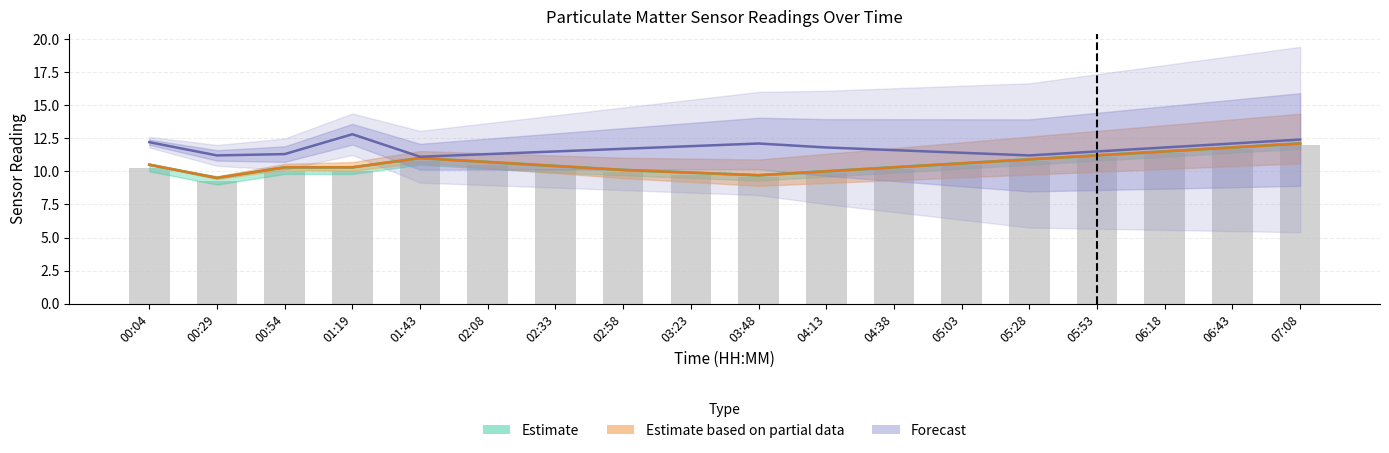

The value of P0 at 05:03 is 14.9. True or false?

False